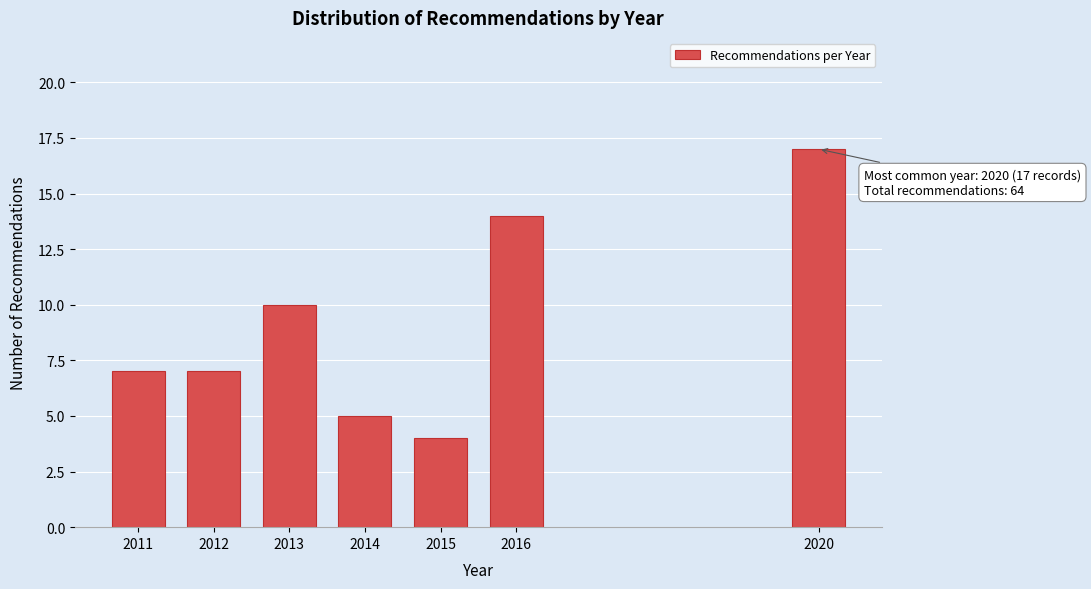

Reading left to right, list all the values displayed in this chart.

7	7	10	5	4	14	17